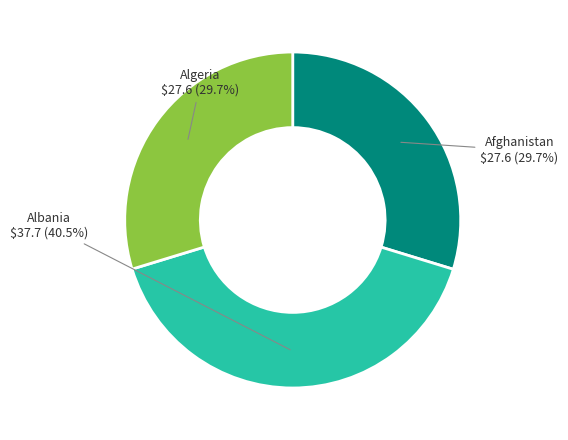

Between Afghanistan and Albania, which is larger?

Albania